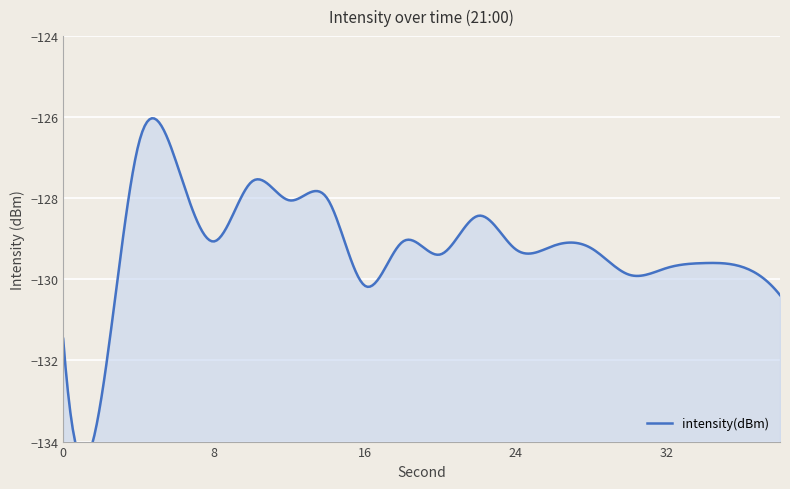

What is the average value?

-129.2